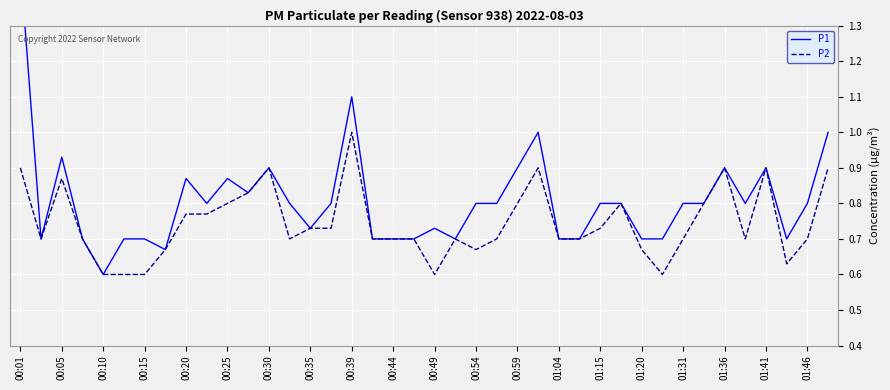

Reading left to right, transcribe all the data shown in this chart.

P1: 1.5	0.7	0.9	0.7	0.6	0.7	0.7	0.7	0.9	0.8	0.9	0.8	0.9	0.8	0.7	0.8	1.1	0.7	0.7	0.7	0.7	0.7	0.8	0.8	0.9	1.0	0.7	0.7	0.8	0.8	0.7	0.7	0.8	0.8	0.9	0.8	0.9	0.7	0.8	1.0
P2: 0.9	0.7	0.9	0.7	0.6	0.6	0.6	0.7	0.8	0.8	0.8	0.8	0.9	0.7	0.7	0.7	1.0	0.7	0.7	0.7	0.6	0.7	0.7	0.7	0.8	0.9	0.7	0.7	0.7	0.8	0.7	0.6	0.7	0.8	0.9	0.7	0.9	0.6	0.7	0.9